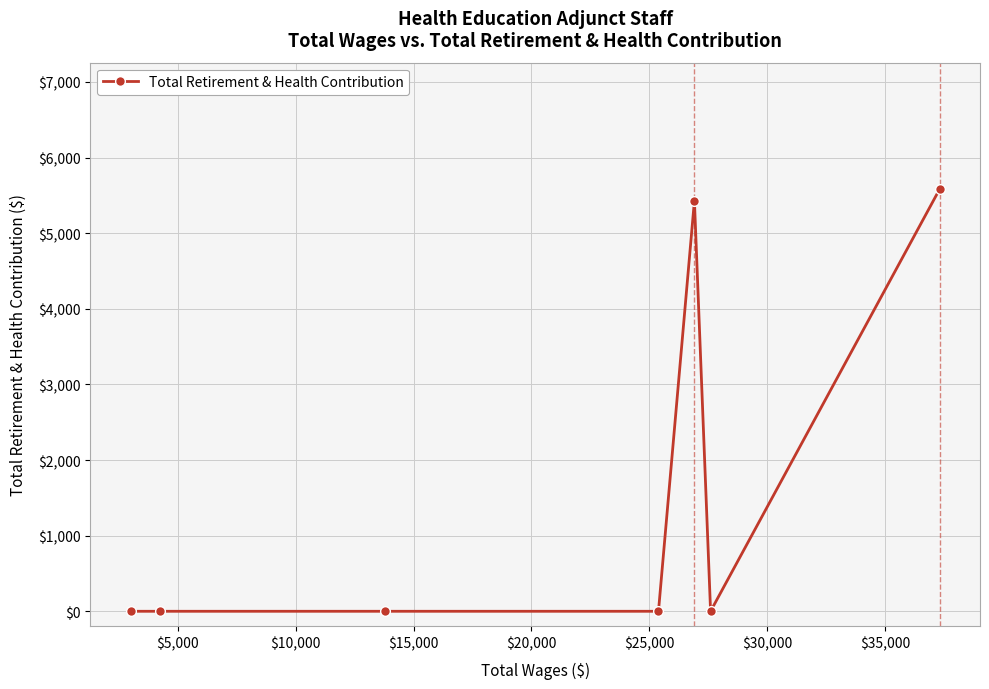

True or false: there are more than 0 points higher than both neighbors.

True